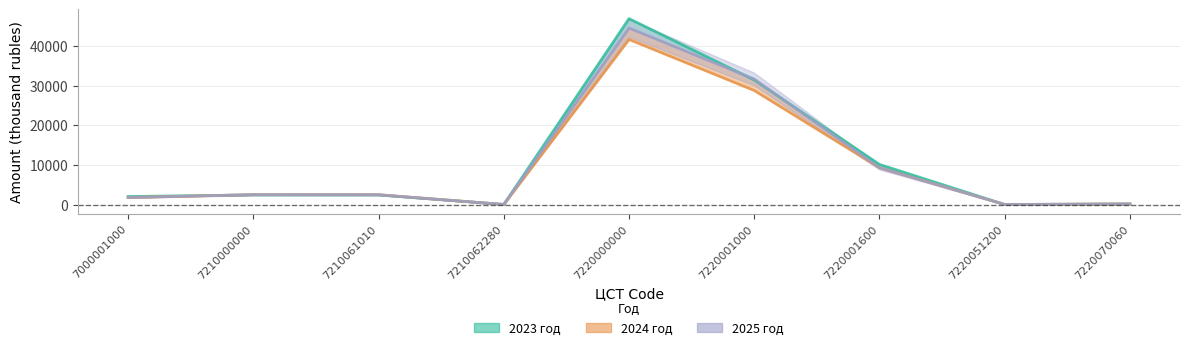

How many data points in 2023 are less than 2408?

4